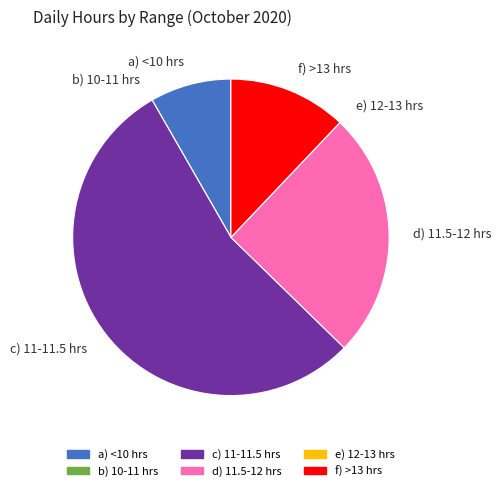

Do d) 11.5-12 hrs and f) >13 hrs together represent more than half of the pie?

No